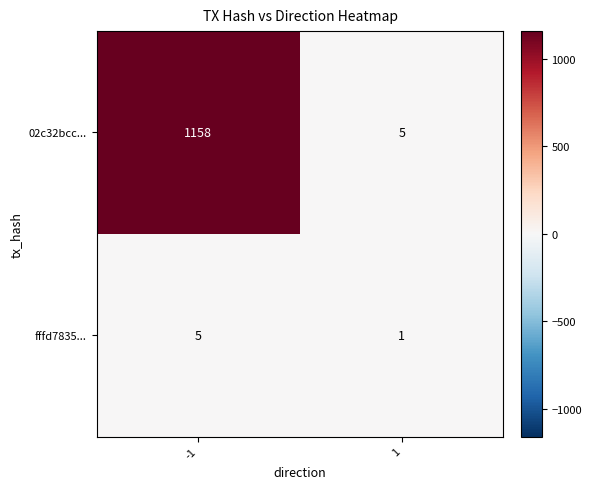

Is it true that fffd7835... equals 1 at 1?

True